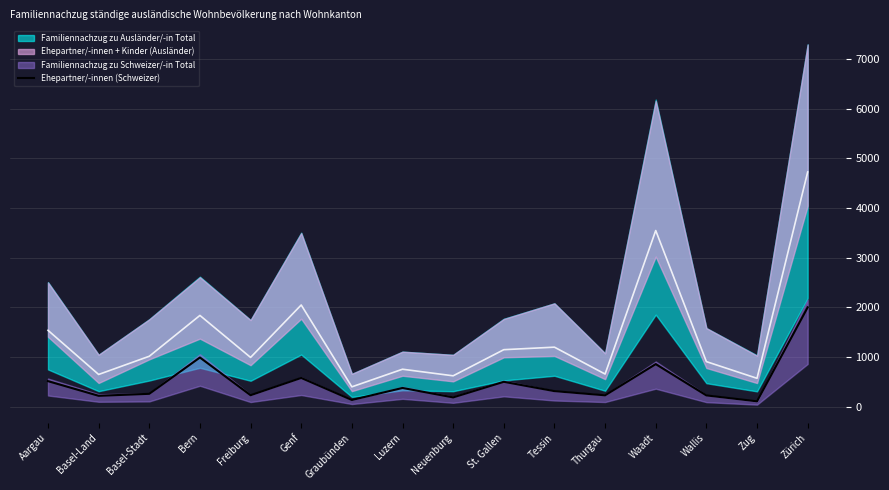

Where does the data first go above 316?

Aargau